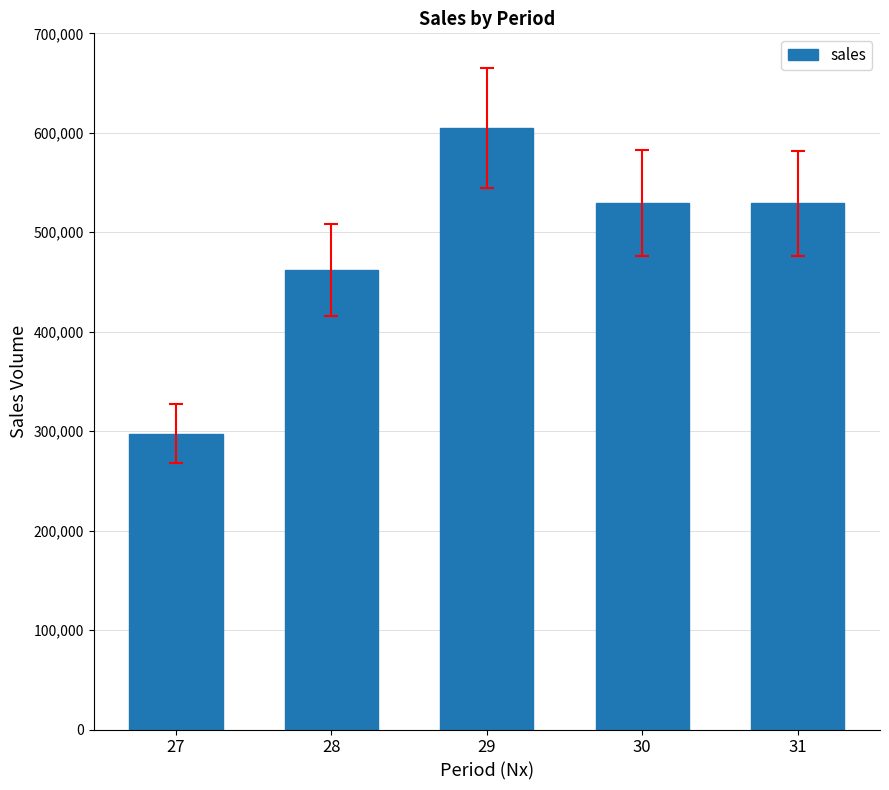

What is the ratio of the value at 31 to the value at 30?

1.0